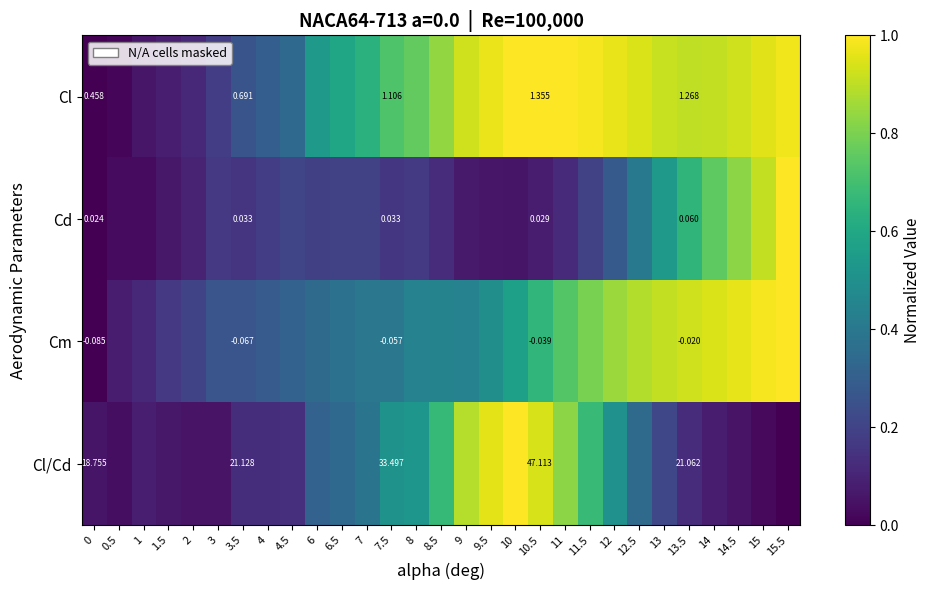

What is the average value of the Cm series?

0.5